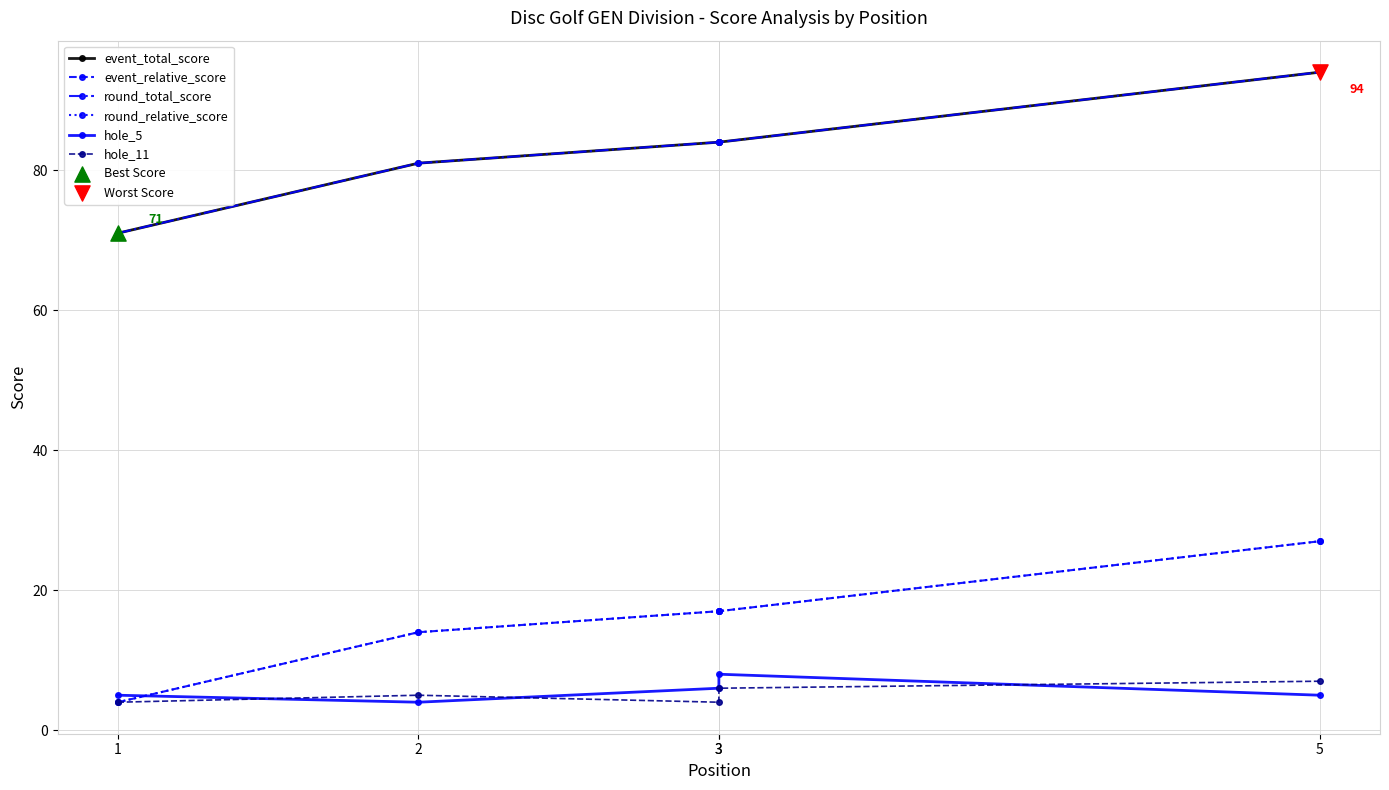

Is the value of round_total_score at 3 greater than the value of round_relative_score at 2?

Yes